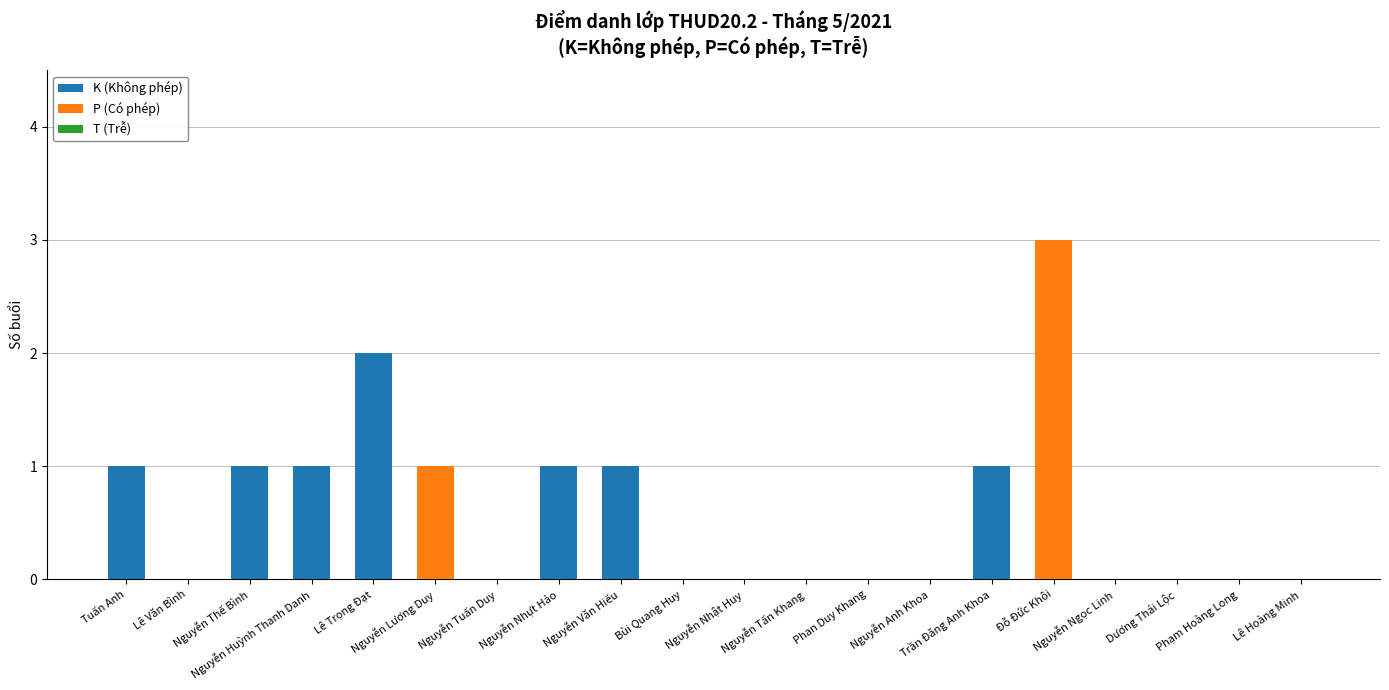

What is the sum of all K (Không phép) values?

8